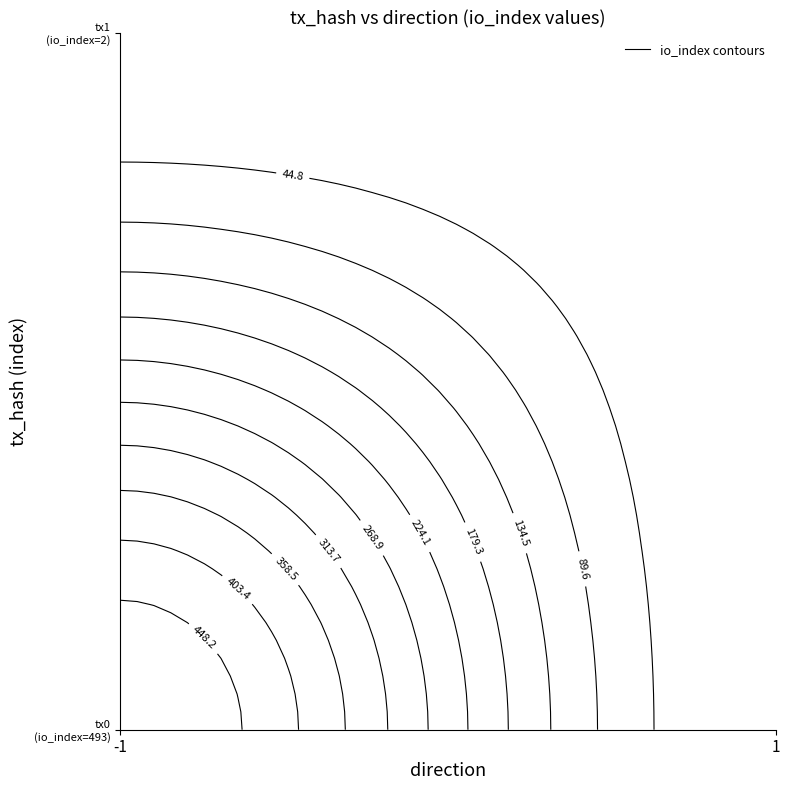

What is the maximum value shown in the chart?

493